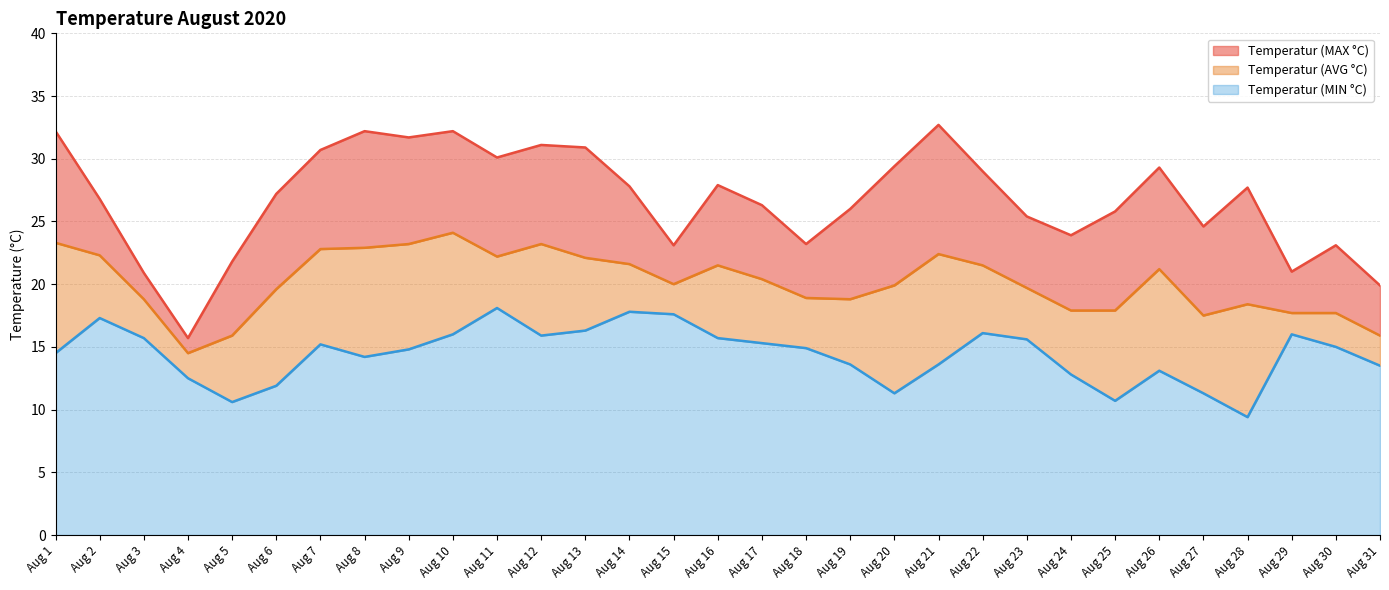

Reading left to right, extract all data points from this chart.

Temperatur (MAX °C): 32.2	26.8	20.9	15.7	21.8	27.2	30.7	32.2	31.7	32.2	30.1	31.1	30.9	27.8	23.1	27.9	26.3	23.2	26.0	29.4	32.7	29.0	25.4	23.9	25.8	29.3	24.6	27.7	21.0	23.1	19.9
Temperatur (AVG °C): 23.3	22.3	18.8	14.5	15.9	19.6	22.8	22.9	23.2	24.1	22.2	23.2	22.1	21.6	20.0	21.5	20.4	18.9	18.8	19.9	22.4	21.5	19.7	17.9	17.9	21.2	17.5	18.4	17.7	17.7	15.9
Temperatur (MIN °C): 14.5	17.3	15.7	12.5	10.6	11.9	15.2	14.2	14.8	16.0	18.1	15.9	16.3	17.8	17.6	15.7	15.3	14.9	13.6	11.3	13.6	16.1	15.6	12.8	10.7	13.1	11.3	9.4	16.0	15.0	13.5